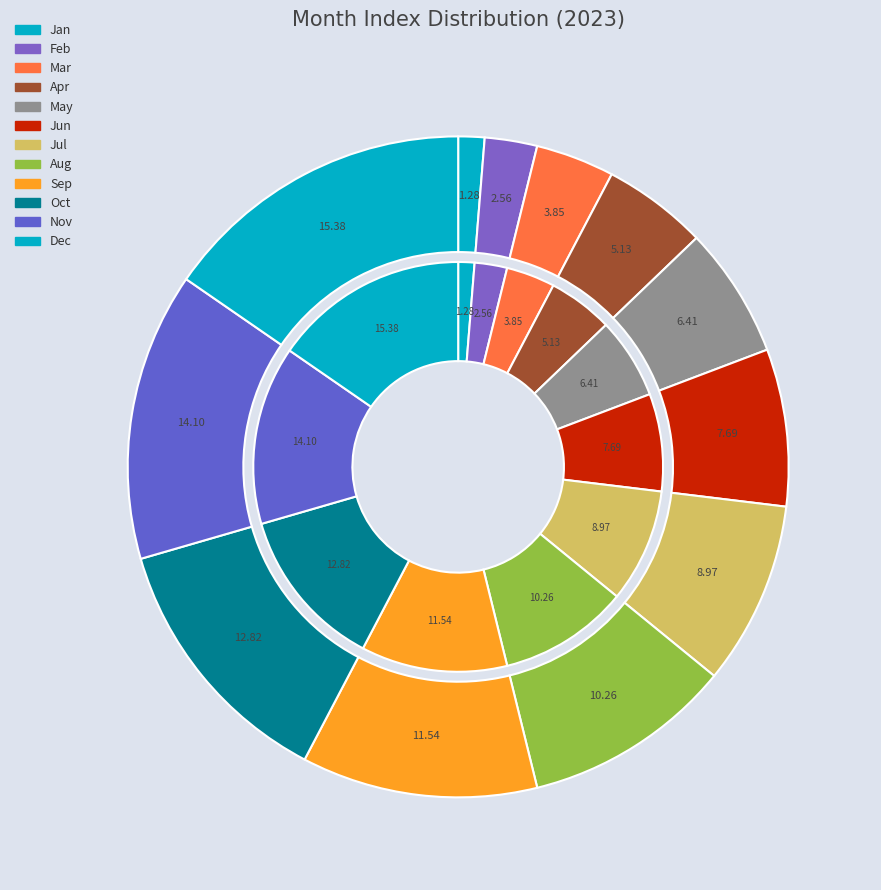

Which slice is the smallest?

Jan